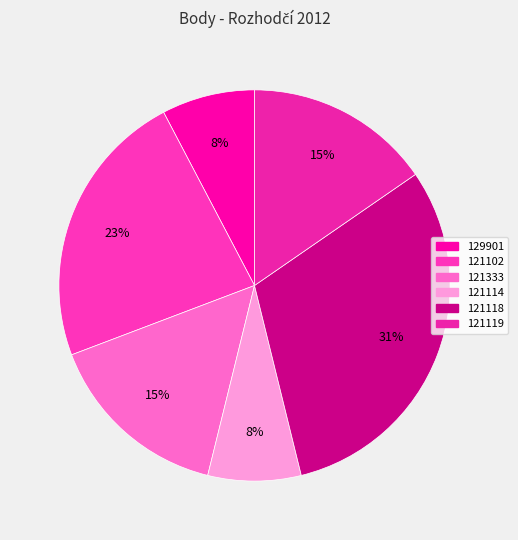

Is 121114 the majority of the pie?

No